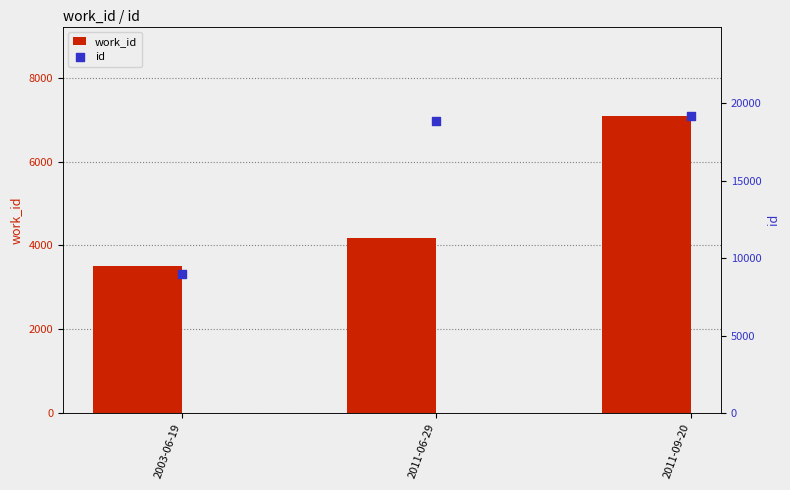

At which category is the sum across all series the highest?

2011-09-20